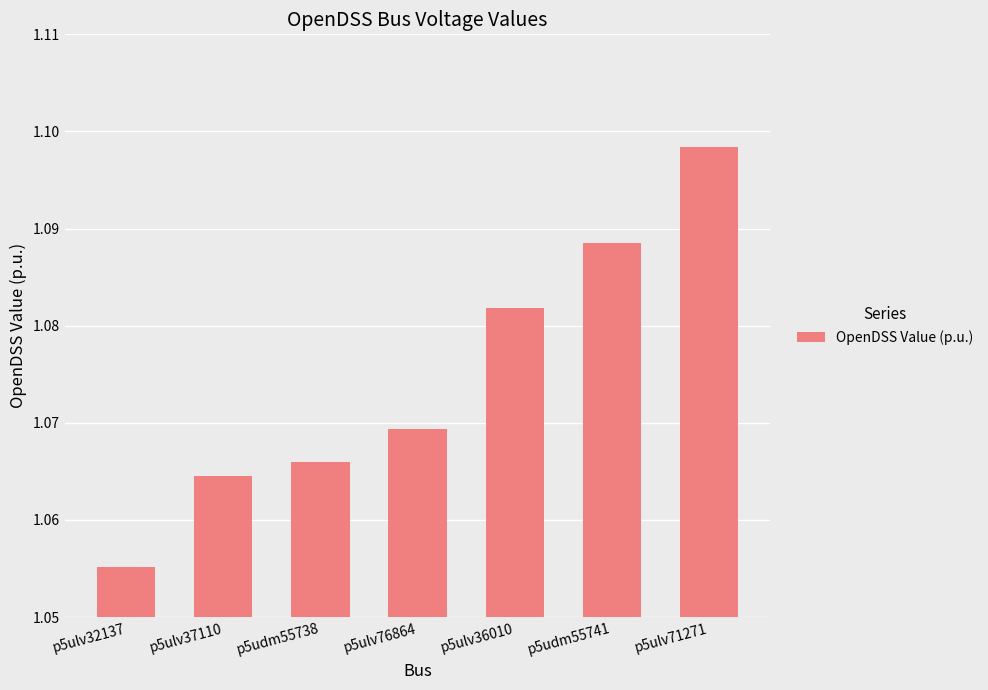

What is the sum of the values at p5udm55738 and p5ulv32137?

2.1